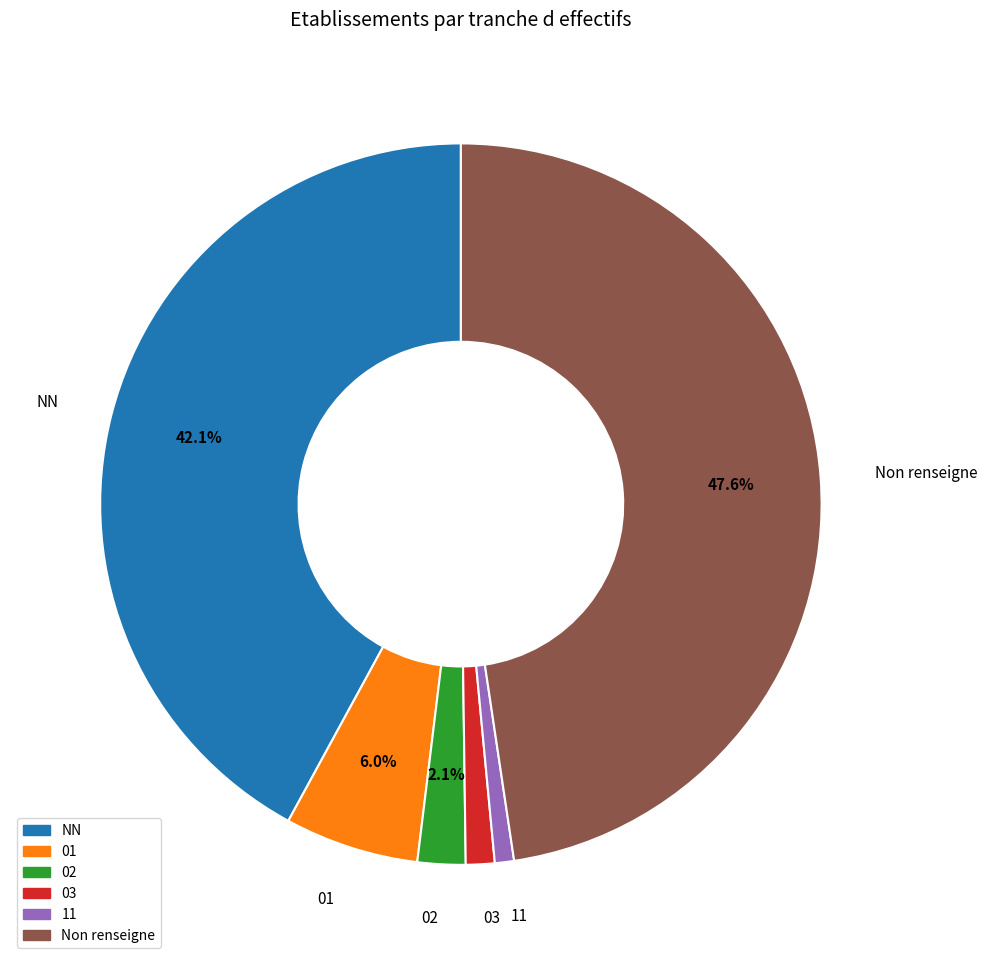

Do 02 and 01 together represent more than half of the pie?

No